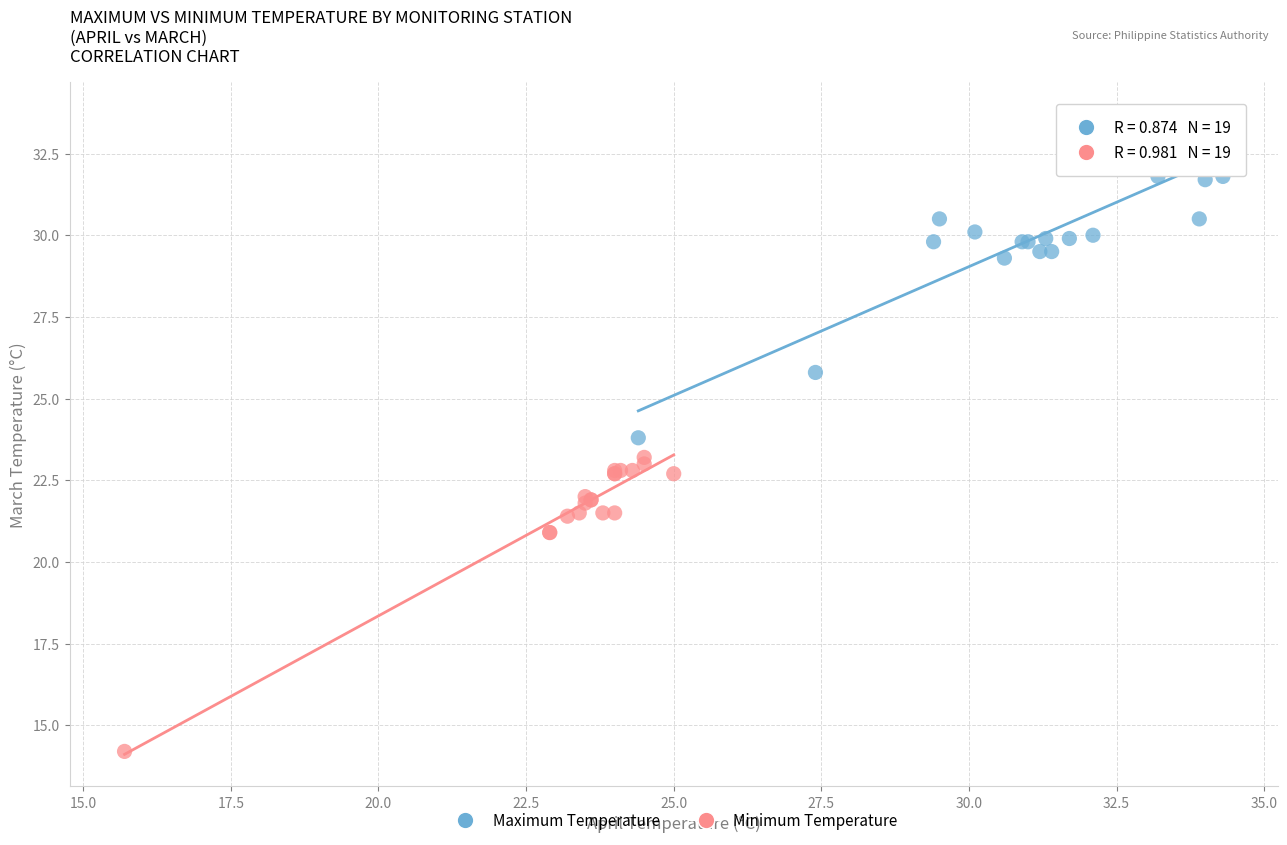

Which series contains the lowest Y value?

Minimum Temperature